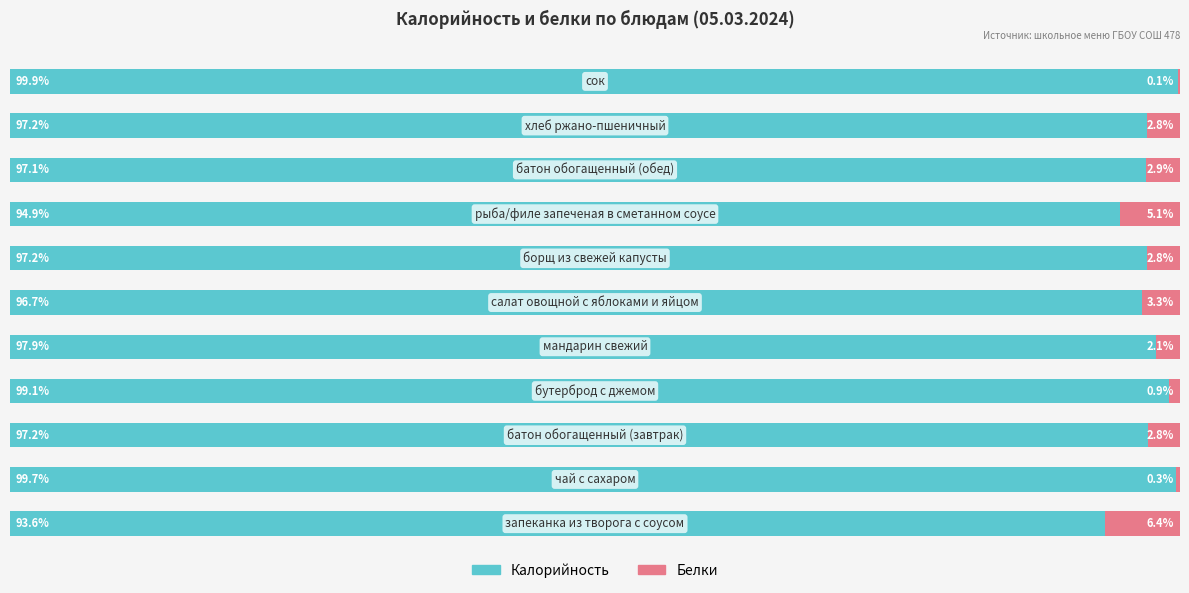

What are all the series names shown in the legend?

Калорийность, Белки